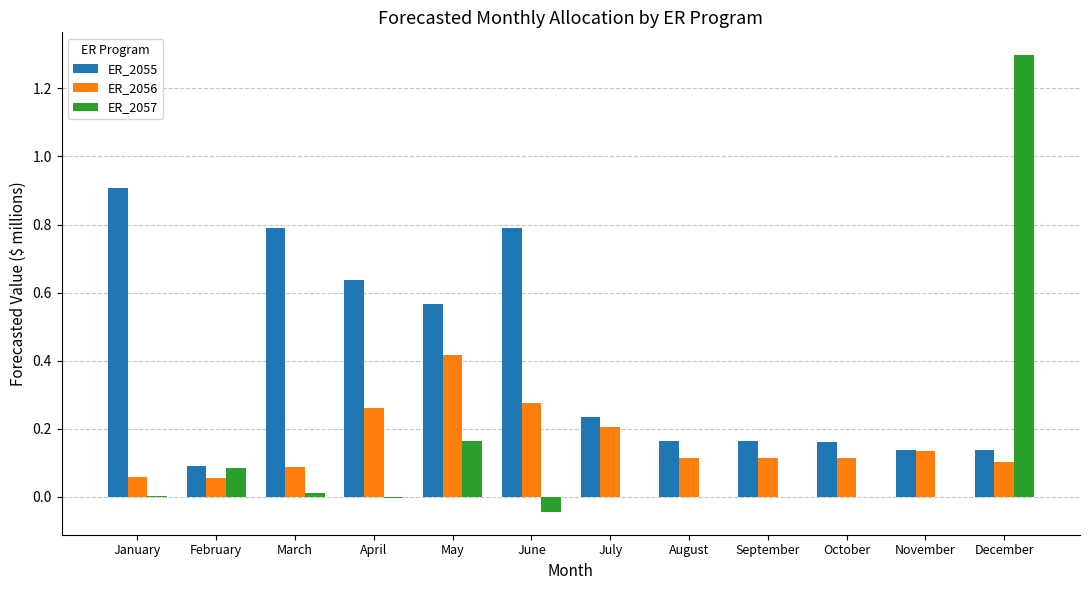

What value does the ER_2055 series have at March?

0.8